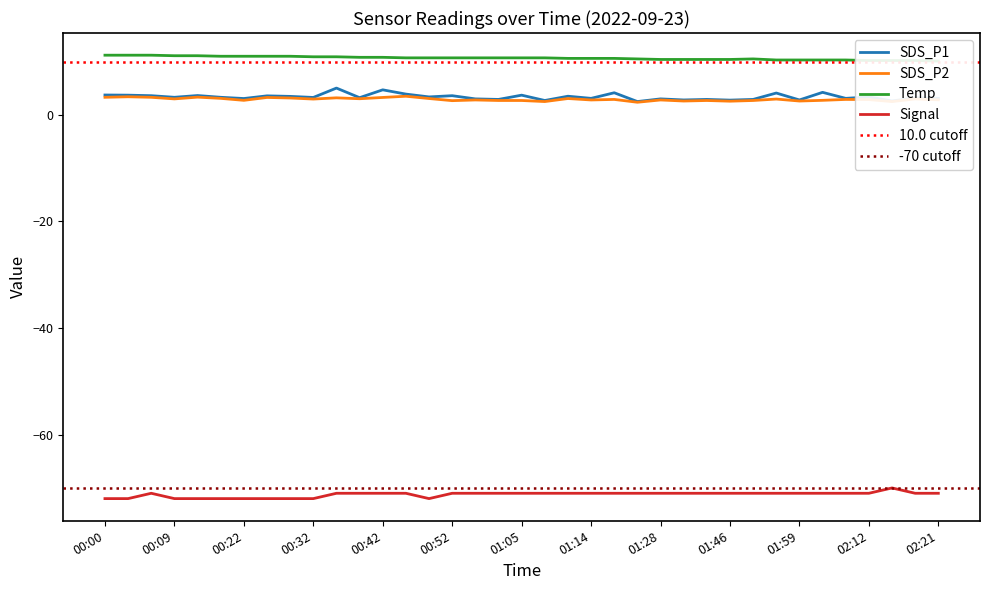

Reading right to left, extract all data points from this chart.

SDS_P1: 3.1	3.2	2.6	3.4	3.1	4.2	2.8	4.1	2.9	2.8	2.9	2.8	3.0	2.5	4.2	3.1	3.5	2.7	3.7	2.9	3.0	3.6	3.4	3.9	4.7	3.2	5.0	3.3	3.5	3.6	3.1	3.3	3.6	3.3	3.6	3.7	3.7
SDS_P2: 2.8	3.0	2.5	2.9	2.9	2.7	2.6	3.0	2.7	2.6	2.7	2.6	2.8	2.4	2.9	2.8	3.1	2.5	2.7	2.7	2.8	2.7	3.1	3.5	3.3	3.0	3.2	3.0	3.2	3.3	2.7	3.1	3.3	3.0	3.3	3.4	3.3
Temp: 10.1	10.2	10.2	10.2	10.3	10.3	10.3	10.3	10.5	10.4	10.4	10.4	10.4	10.5	10.6	10.6	10.6	10.7	10.7	10.7	10.7	10.7	10.7	10.7	10.8	10.8	10.9	10.9	11.0	11.0	11.0	11.0	11.1	11.1	11.2	11.2	11.2
Signal: -71.0	-71.0	-70.0	-71.0	-71.0	-71.0	-71.0	-71.0	-71.0	-71.0	-71.0	-71.0	-71.0	-71.0	-71.0	-71.0	-71.0	-71.0	-71.0	-71.0	-71.0	-71.0	-72.0	-71.0	-71.0	-71.0	-71.0	-72.0	-72.0	-72.0	-72.0	-72.0	-72.0	-72.0	-71.0	-72.0	-72.0